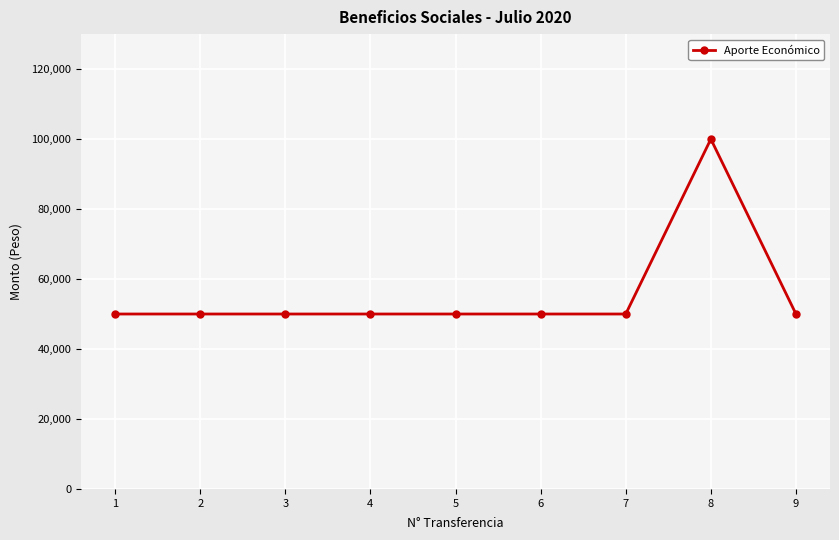

How many lines are shown in the chart?

1